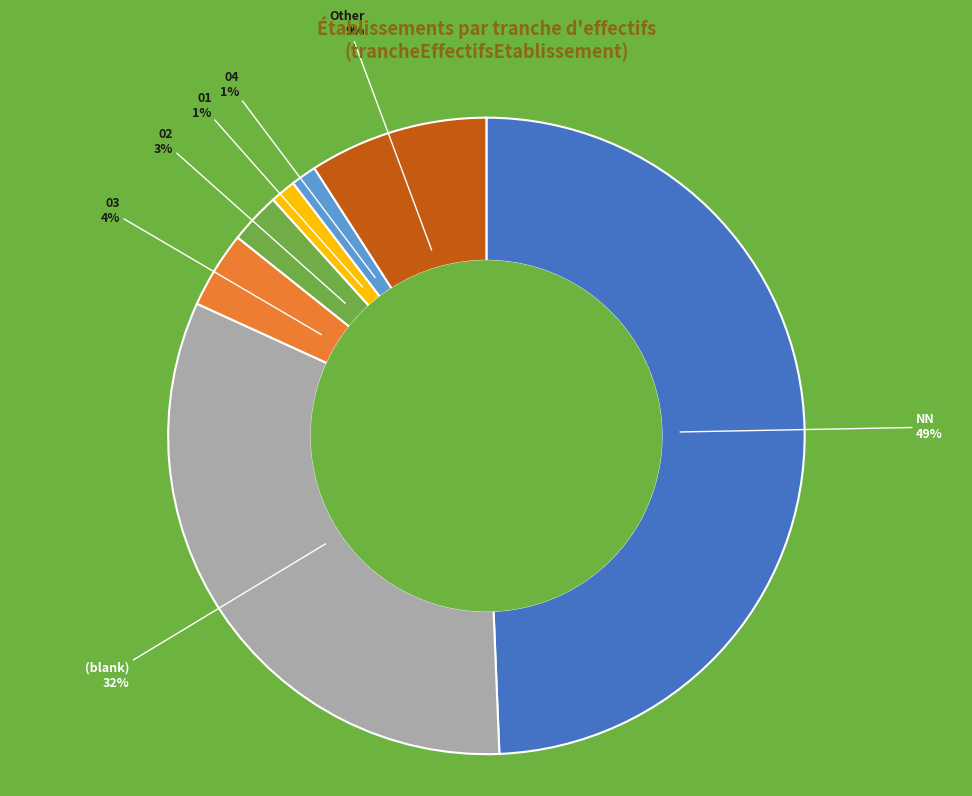

To the nearest percent, what is the difference between the largest and smallest slice percentages?

48%